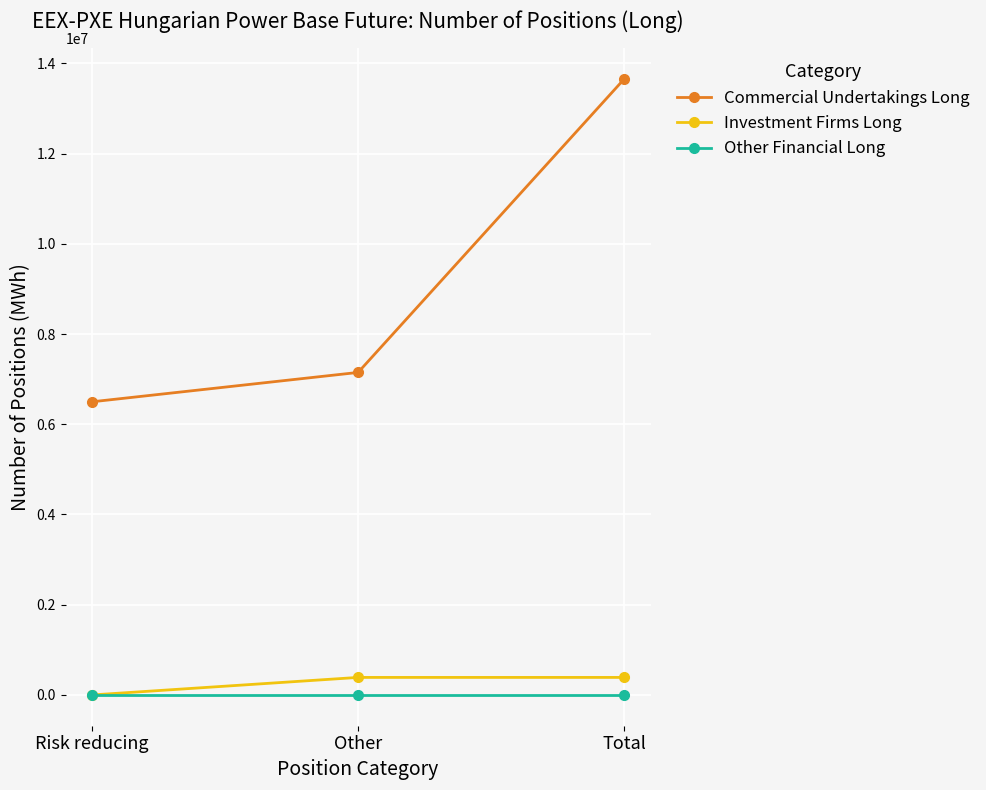

Which category has the highest value across all series?

Total